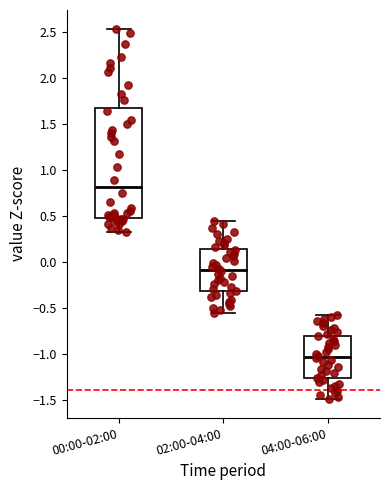

Reading left to right, read every box against the y-axis: the position of its median line, the range the box covers, and the ends of its whiskers. The values are not printed on the chart, so give them approximately, as read against the axis.

00:00-02:00: median 0.80, box 0.50 to 1.65, whiskers 0.30 to 2.55
02:00-04:00: median -0.10, box -0.30 to 0.15, whiskers -0.55 to 0.45
04:00-06:00: median -1.05, box -1.25 to -0.80, whiskers -1.50 to -0.55